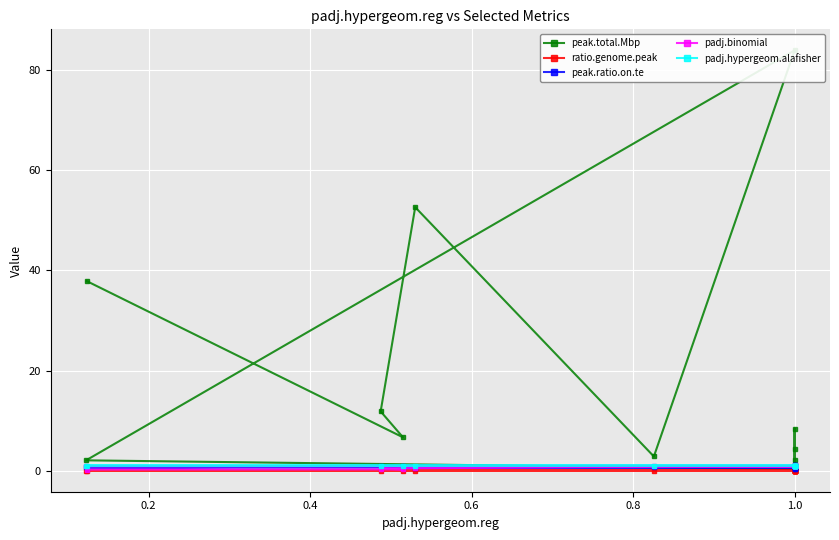

The peak.total.Mbp series shows 0.3 at 1.0. True or false?

False